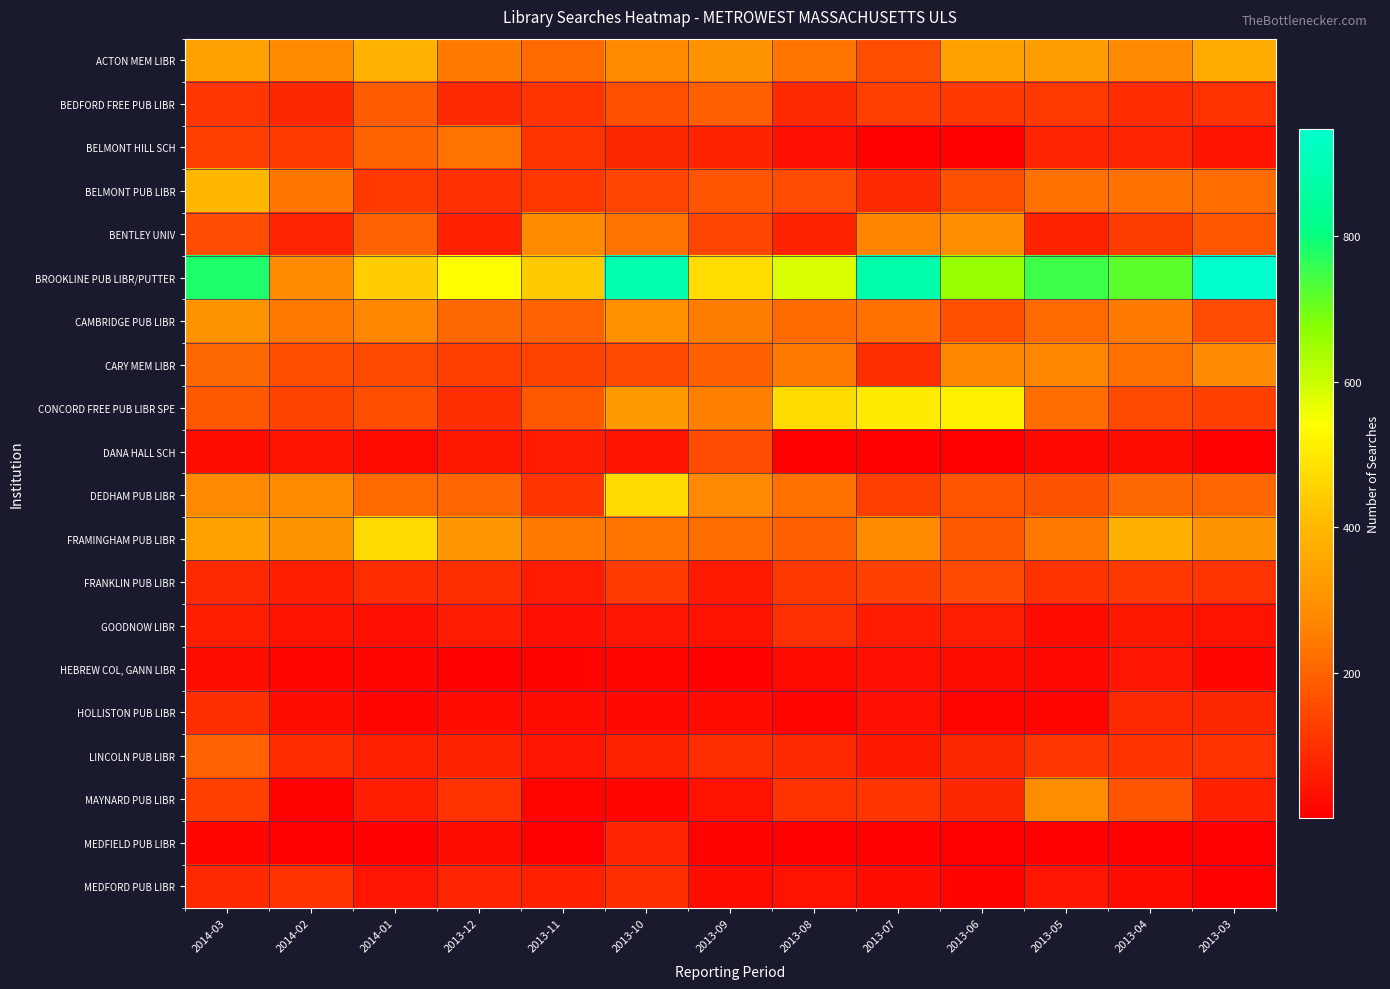

What is the spread (max minus min) of values at 2013-11?

434